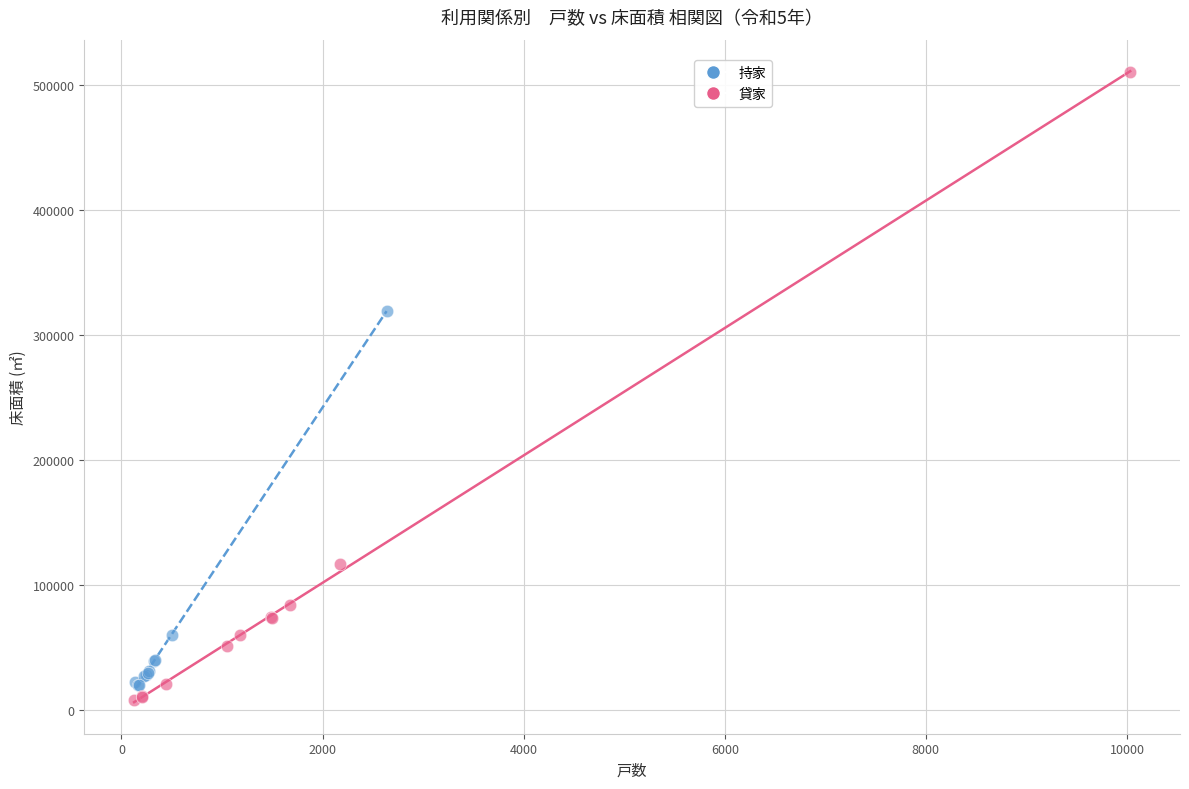

What are all the series names shown in the legend?

持家, 貸家